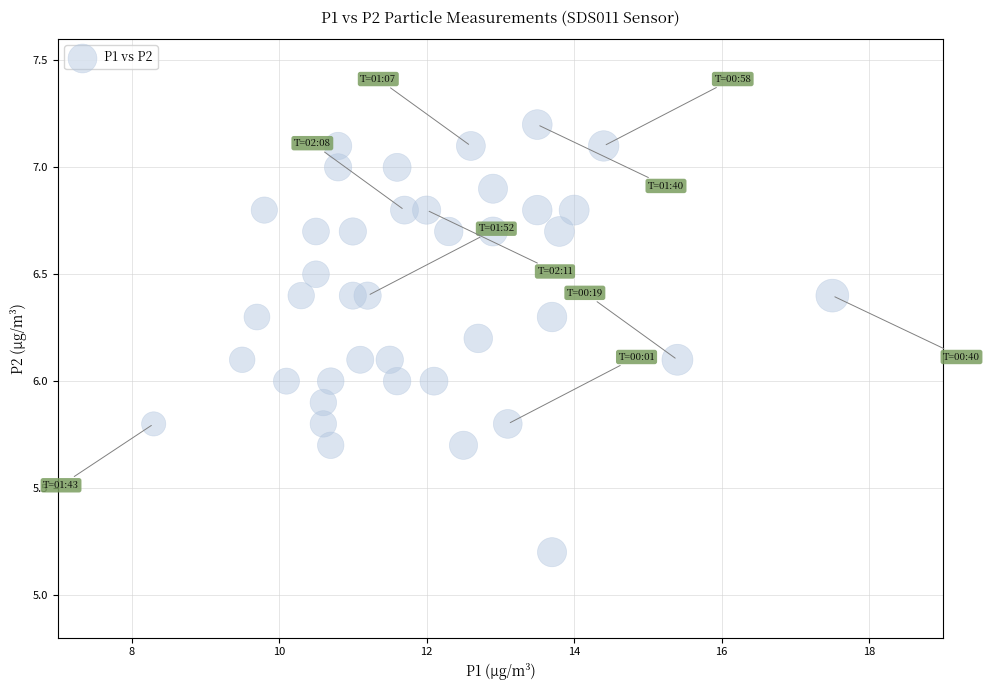

What is the range of Y values (max minus min)?

2.0